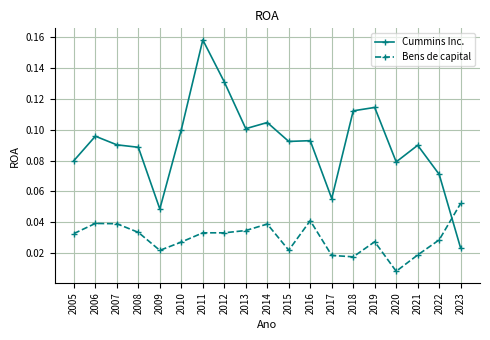

How many lines are shown in the chart?

2